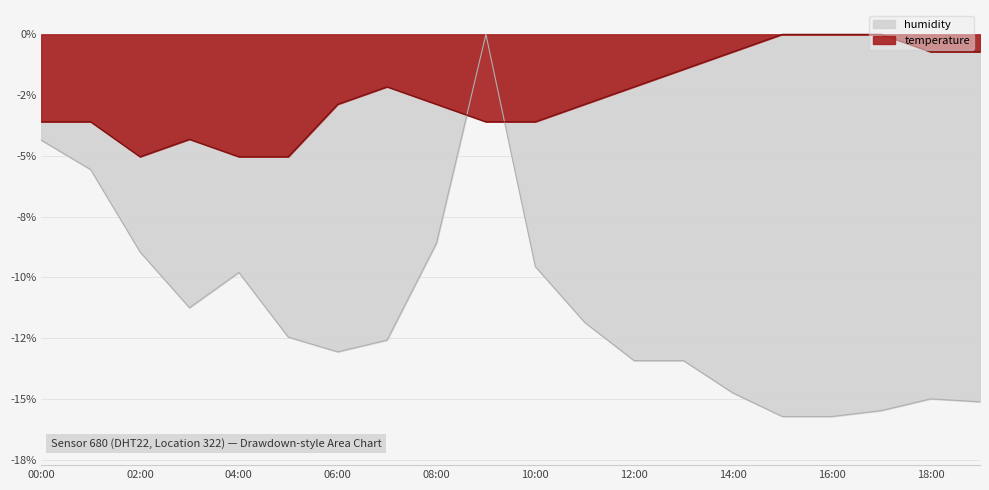

Where do temperature and humidity first cross each other?

08:00 and 09:00